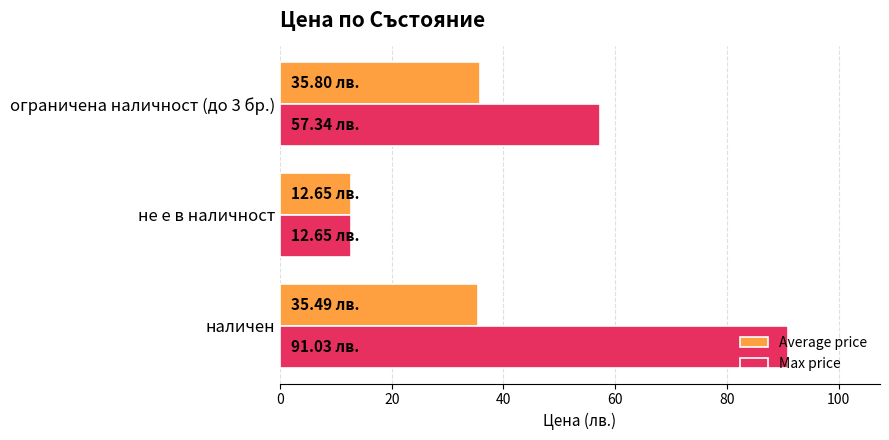

At which category does the chart reach its minimum across all series?

не е в наличност